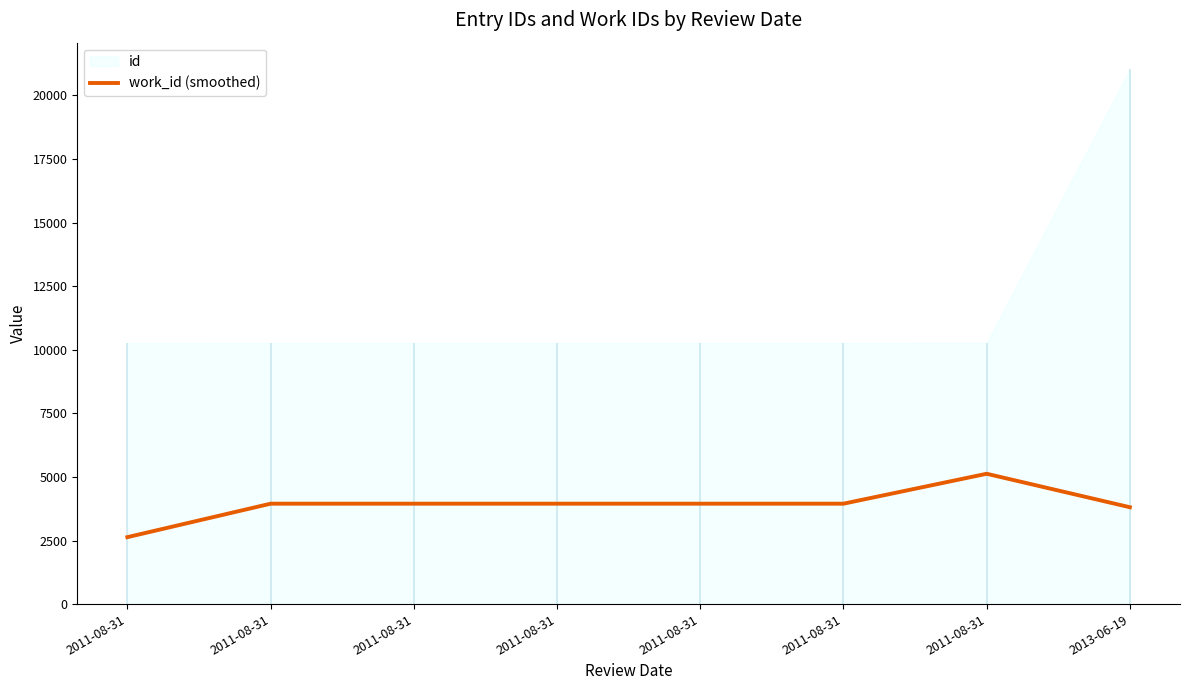

Reading left to right, what are all the values shown in this chart?

2632.0	3948.0	3948.0	3948.0	3948.0	3948.0	5124.3	3808.3